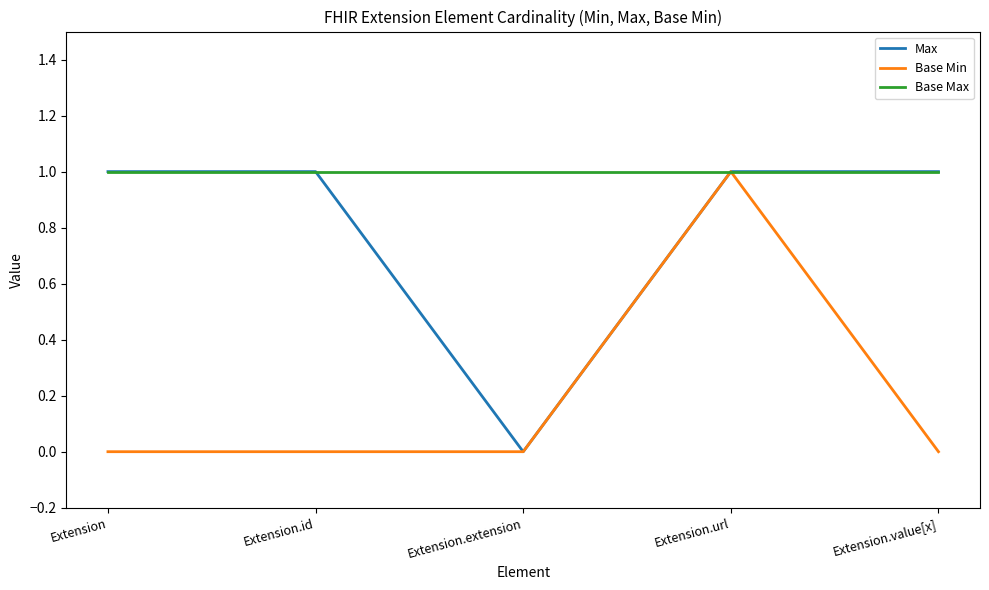

Which series changed the most between Extension.url and Extension.value[x]?

Base Min